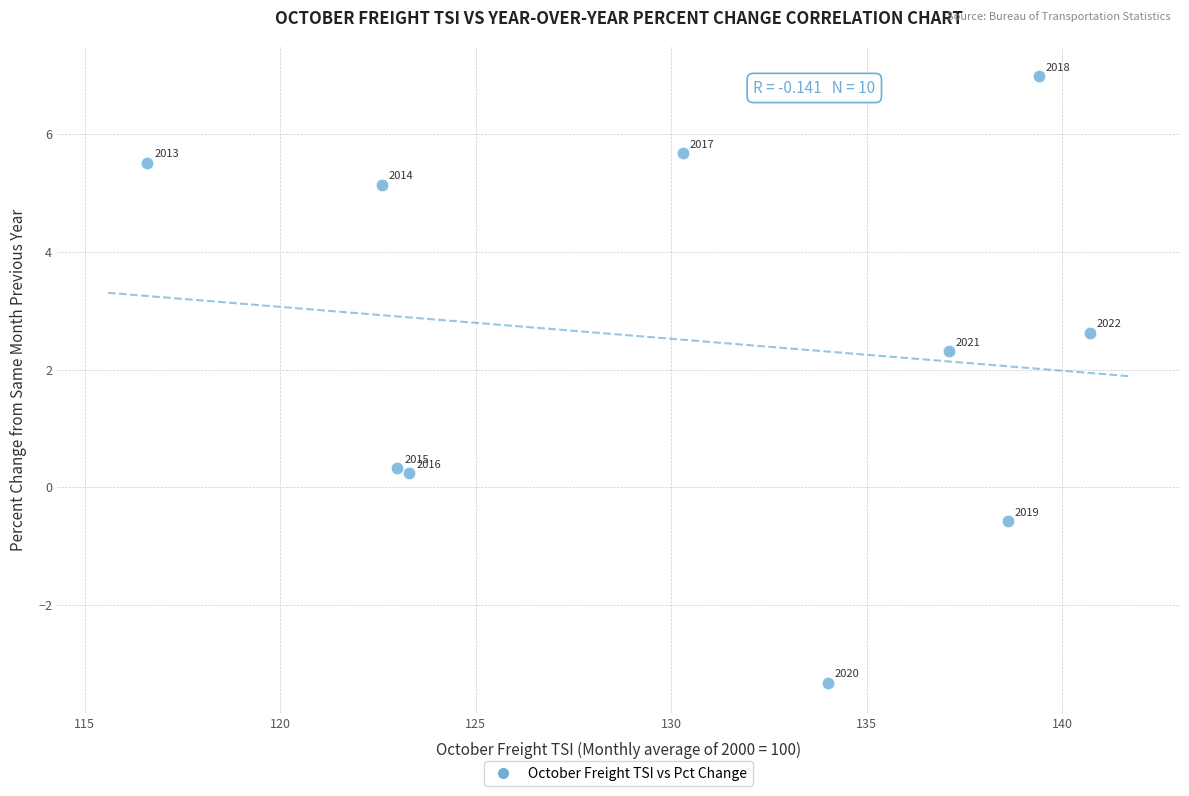

What is the range of X values (max minus min)?

24.1